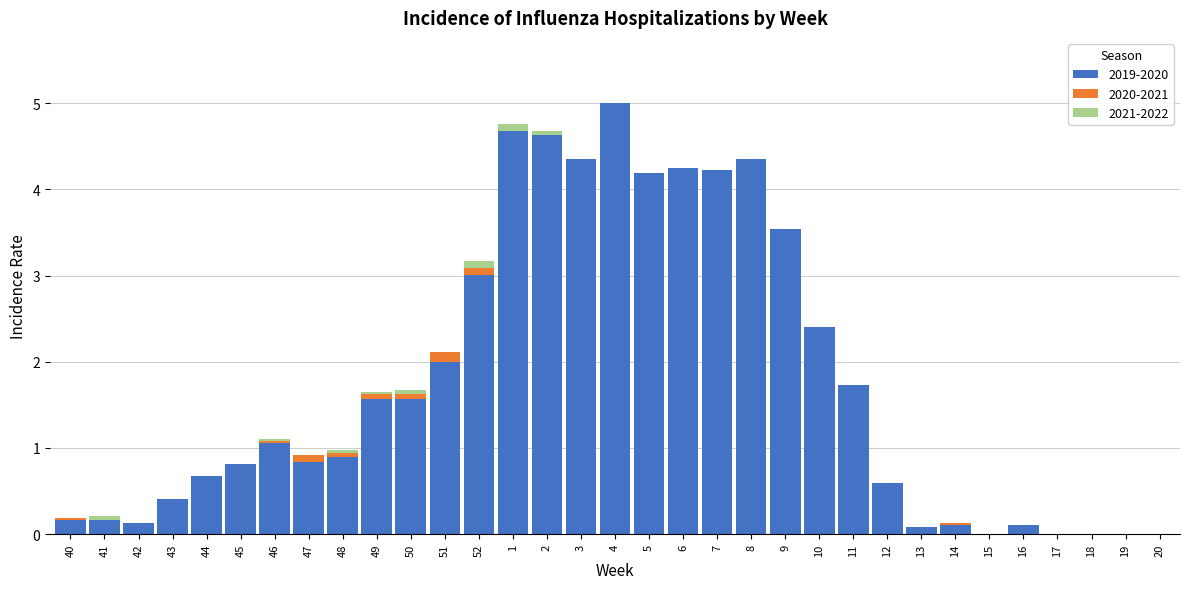

What is the total value across all series at 43?

0.4